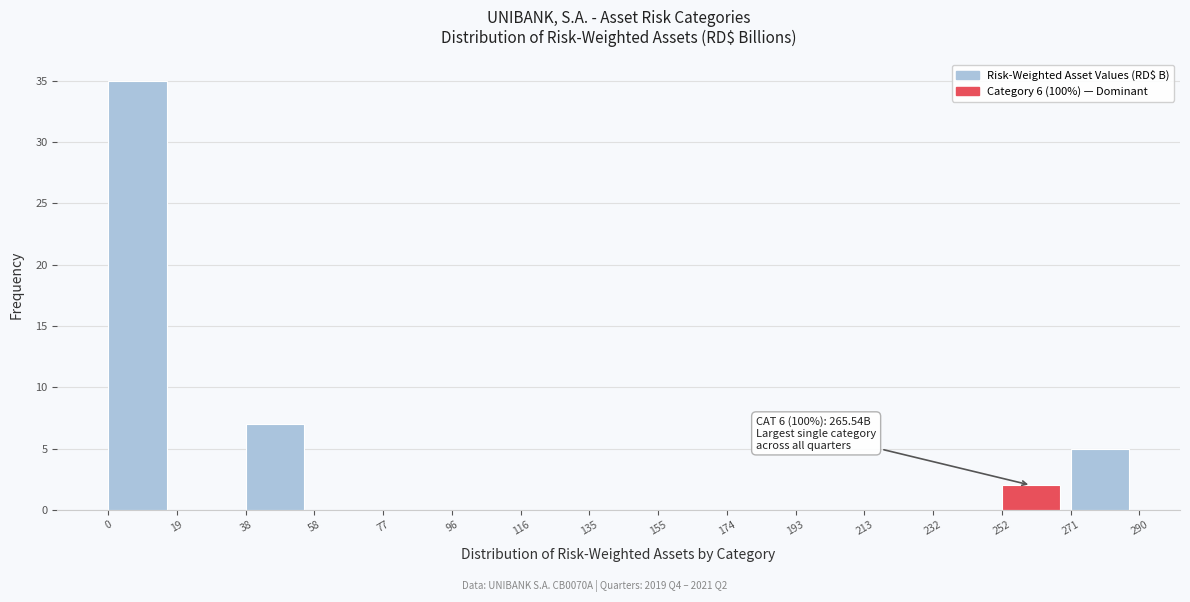

Over which range of the x-axis is the bar tallest?

0 to 19